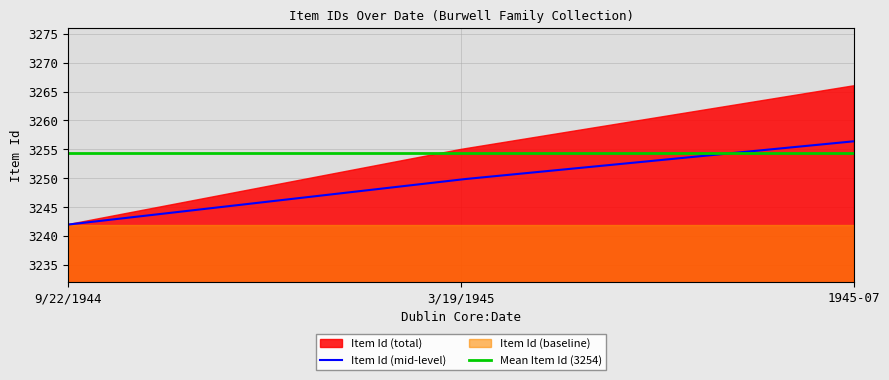

Between 1945-07 and 3/19/1945, which is larger?

1945-07